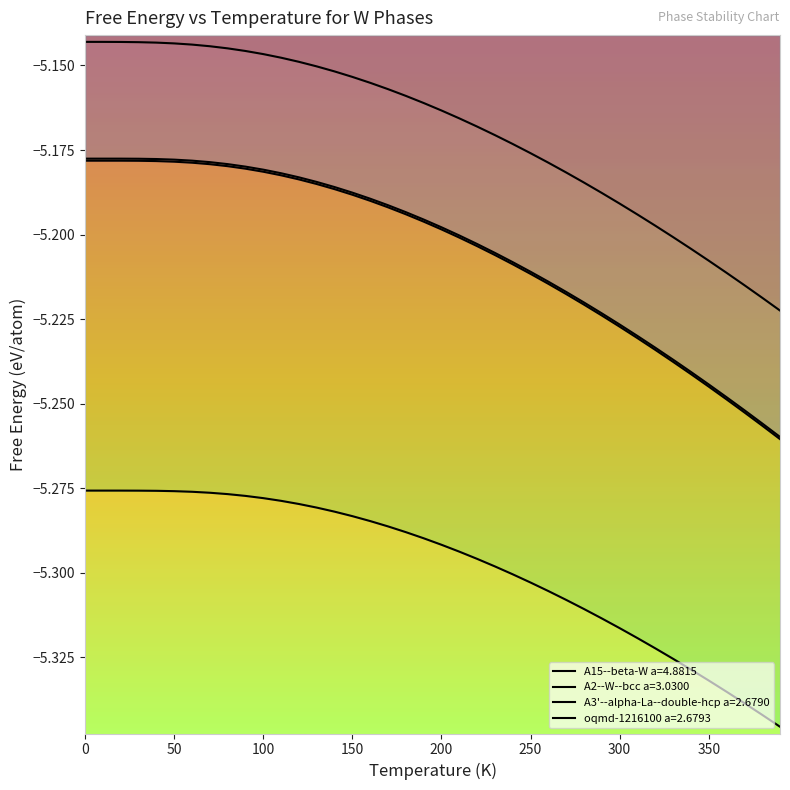

True or false: oqmd-1216100 a=2.6793 has more than 1 interior local peaks.

False